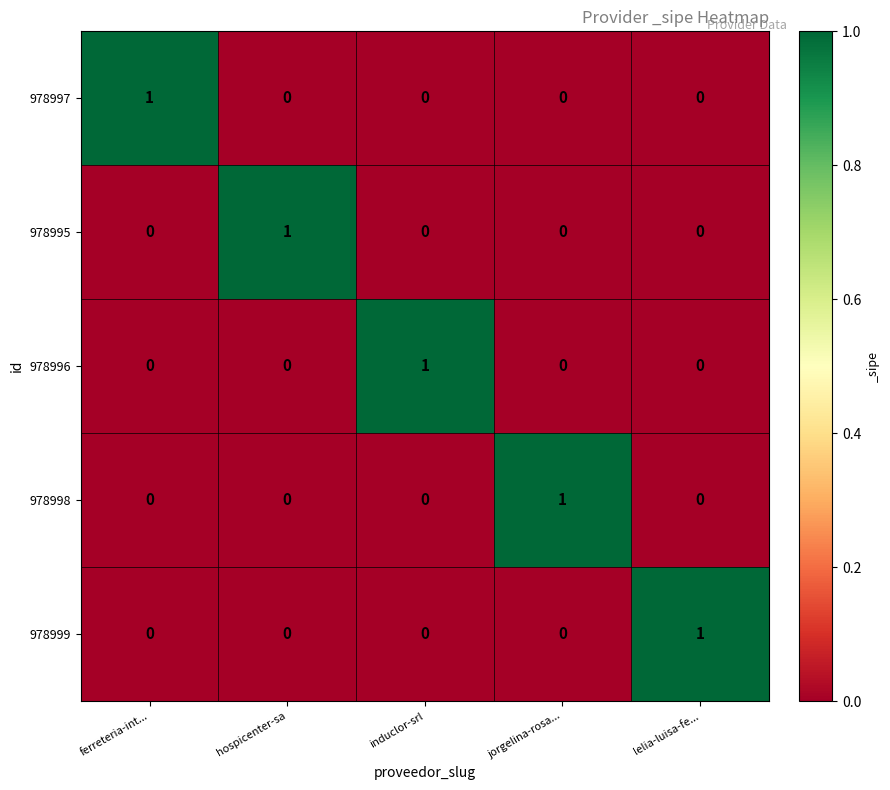

Reading left to right, list all the values displayed in this chart.

978997: ferreteria-int...=1	hospicenter-sa=0	induclor-srl=0	jorgelina-rosa...=0	lelia-luisa-fe...=0
978995: ferreteria-int...=0	hospicenter-sa=1	induclor-srl=0	jorgelina-rosa...=0	lelia-luisa-fe...=0
978996: ferreteria-int...=0	hospicenter-sa=0	induclor-srl=1	jorgelina-rosa...=0	lelia-luisa-fe...=0
978998: ferreteria-int...=0	hospicenter-sa=0	induclor-srl=0	jorgelina-rosa...=1	lelia-luisa-fe...=0
978999: ferreteria-int...=0	hospicenter-sa=0	induclor-srl=0	jorgelina-rosa...=0	lelia-luisa-fe...=1